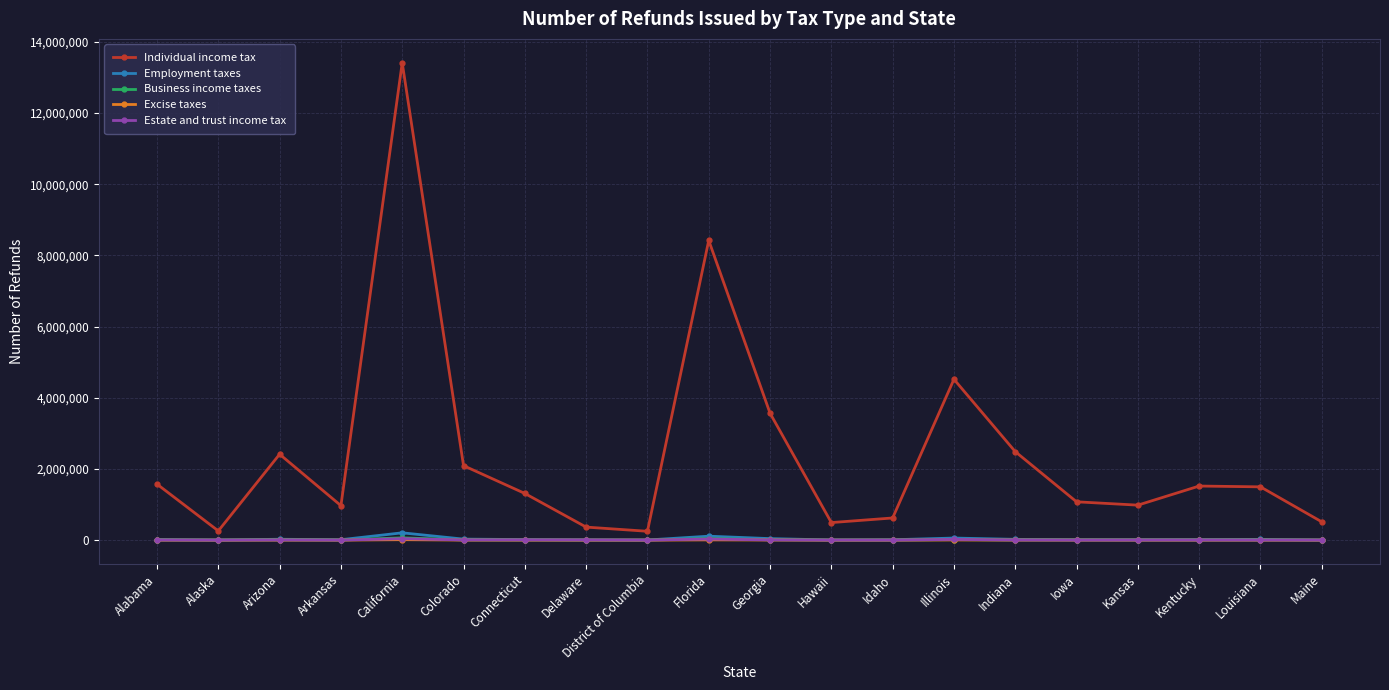

At which label is Excise taxes closest to 6918?

Illinois